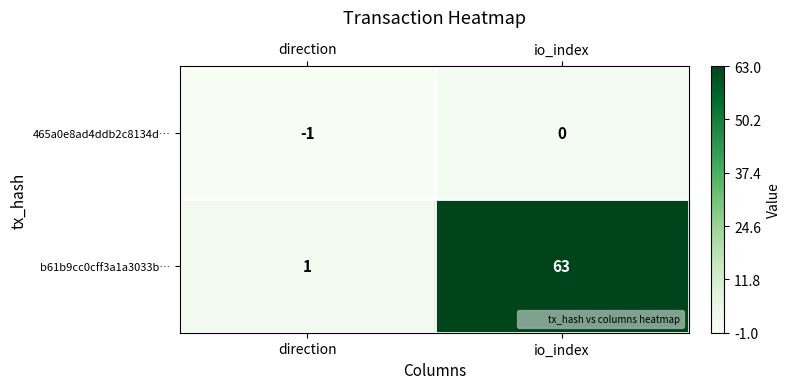

Is it true that b61b9cc0cff3a1a3033b… equals 63 at io_index?

True